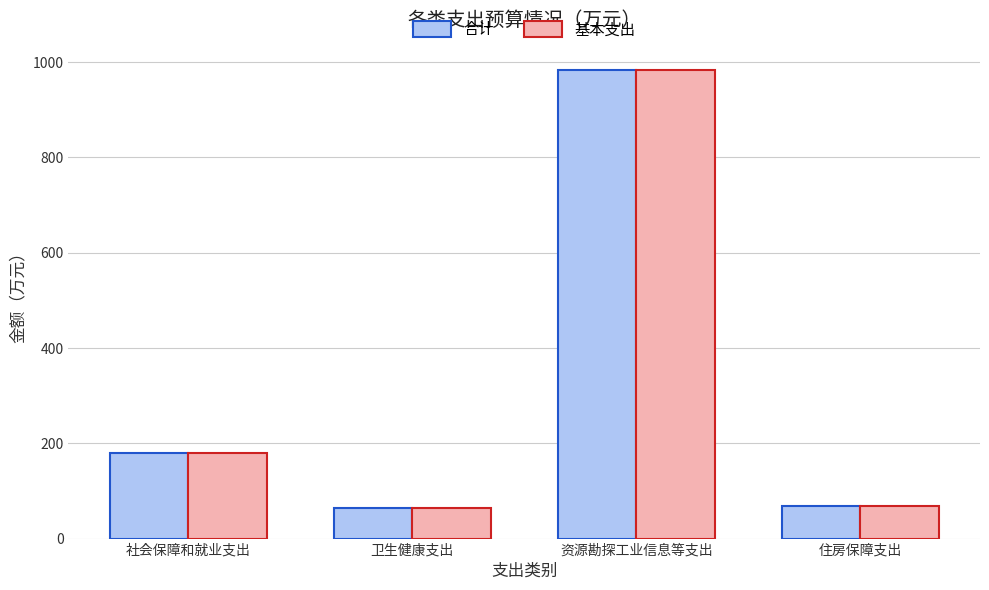

The 基本支出 series shows 28.2 at 卫生健康支出. True or false?

False